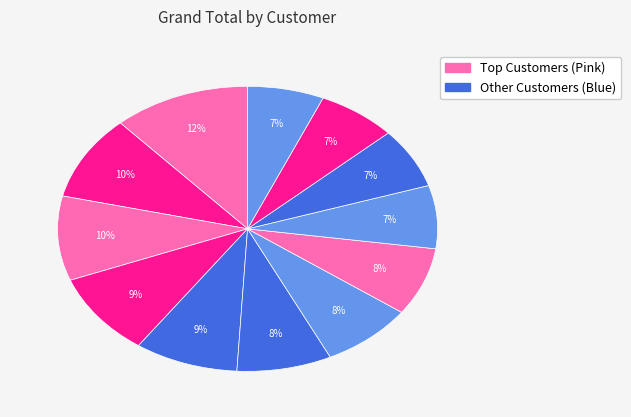

How many slices are in this pie chart?

12